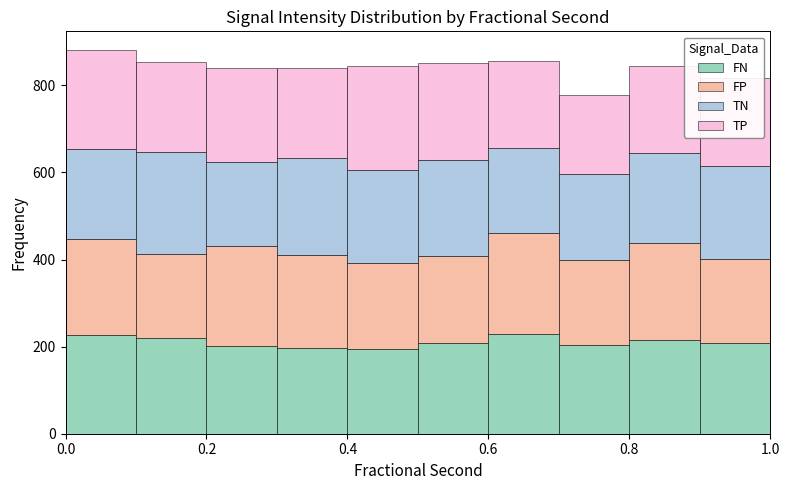

Reading left to right, transcribe this chart: for each stacked bar, give the range it covers on the x-axis and its total height. The values are not printed on the chart, so give them approximately, as read against the axis.

0.0 to 0.1: 880
0.1 to 0.2: 860
0.2 to 0.3: 840
0.3 to 0.4: 840
0.4 to 0.5: 840
0.5 to 0.6: 860
0.6 to 0.7: 860
0.7 to 0.8: 780
0.8 to 0.9: 840
0.9 to 1.0: 820